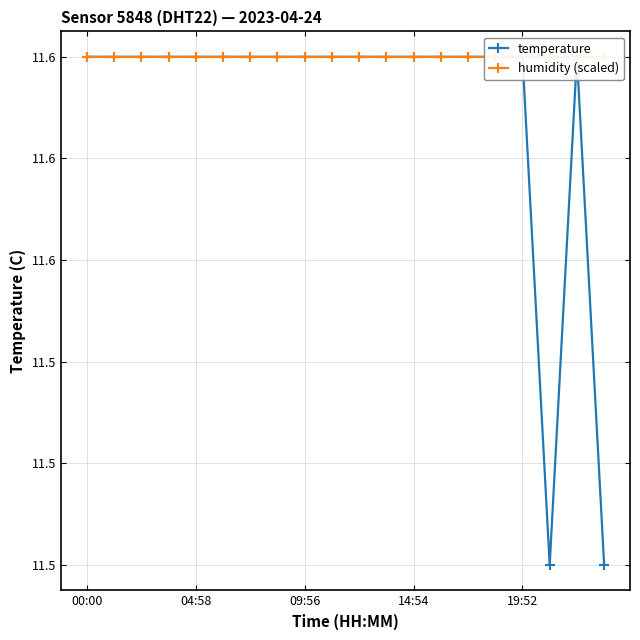

What is the difference between the maximum and minimum values in the temperature series?

0.1